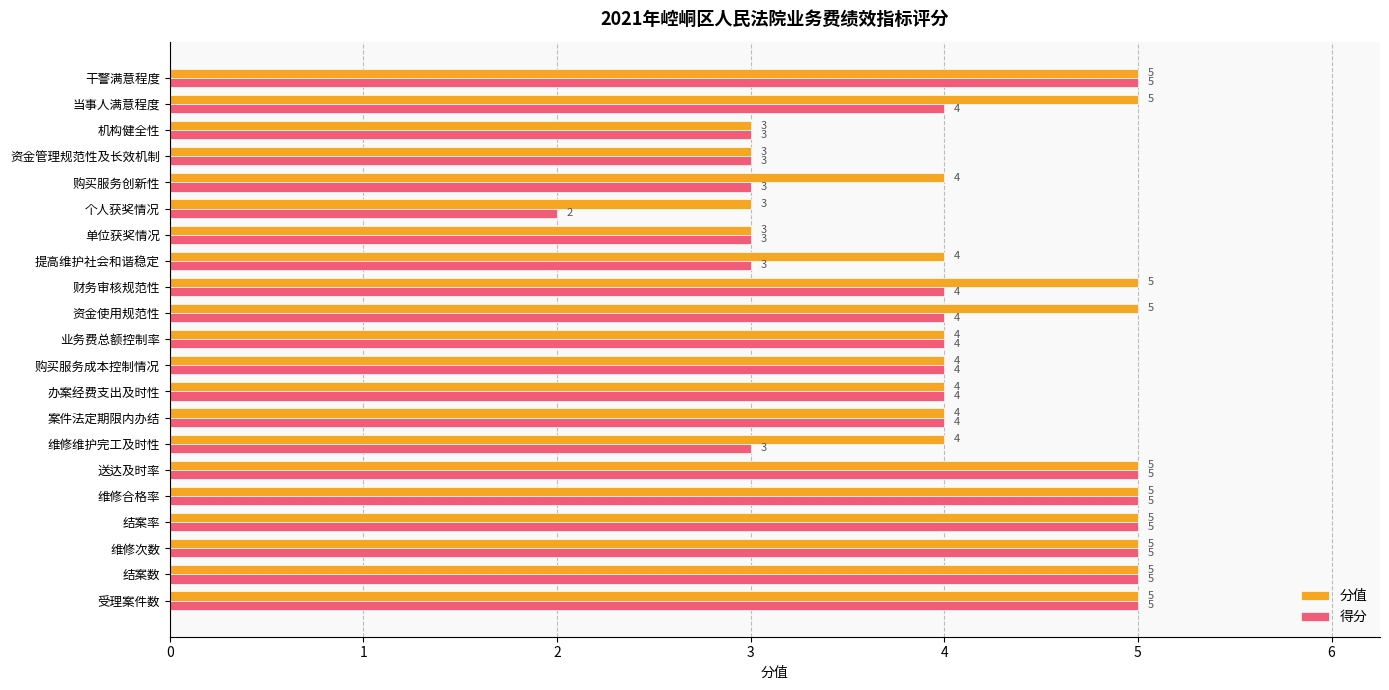

List the series in order of their overall mean, lowest first.

得分, 分值